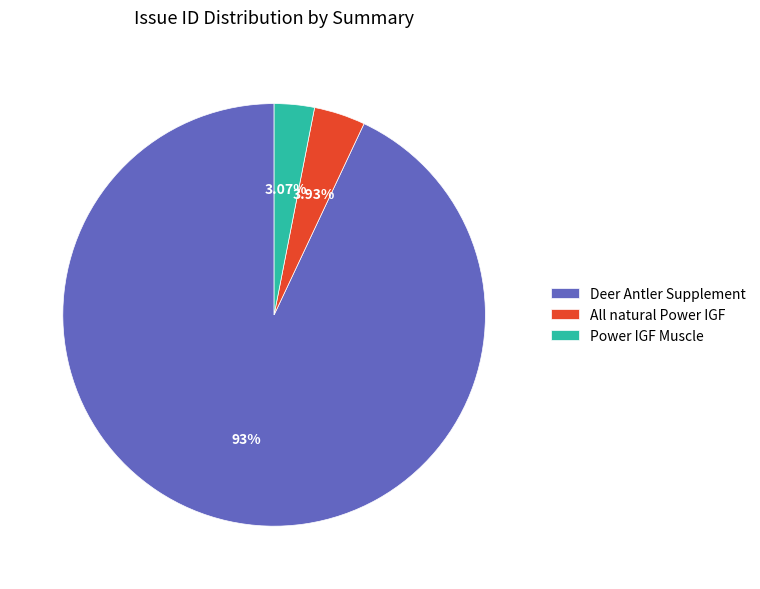

True or false: All natural Power IGF accounts for 4% of the total.

True